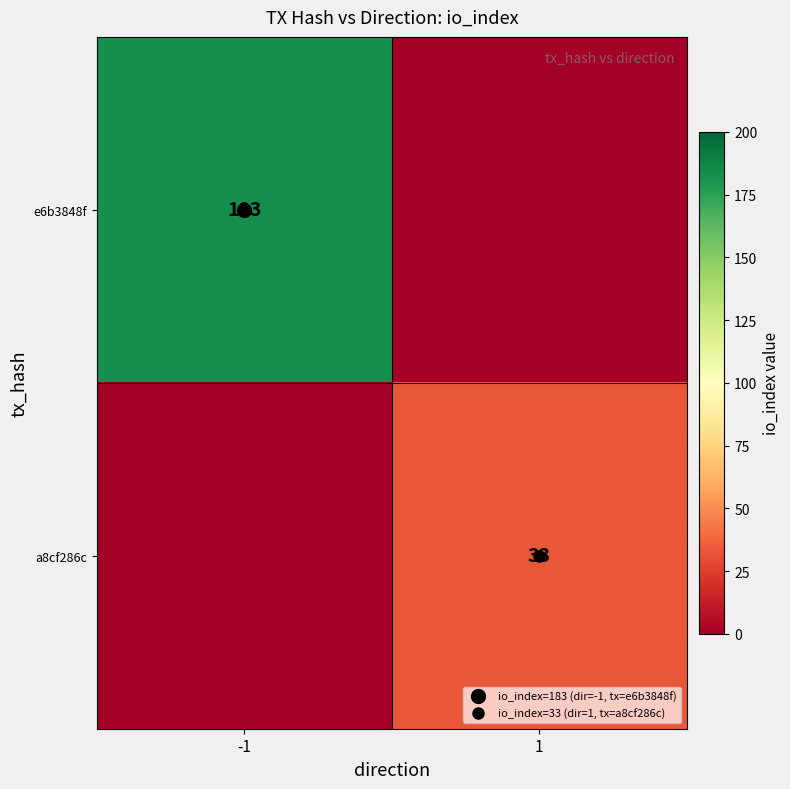

Rank the series by their average value, from highest to lowest.

e6b3848f, a8cf286c